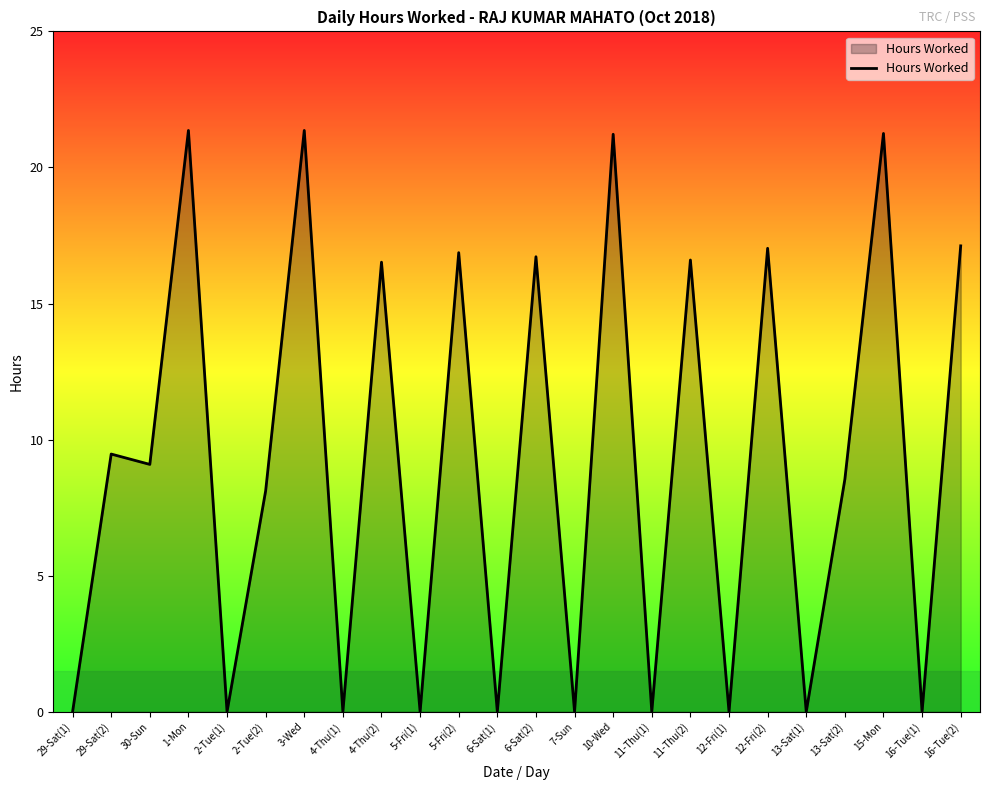

What position from the right is 29-Sat(2)?

23